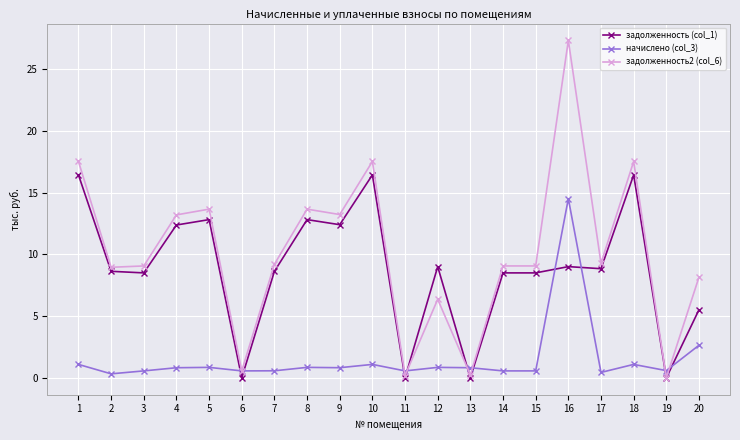

Is it true that задолженность2 (col_6) equals 21.2 at 4?

False